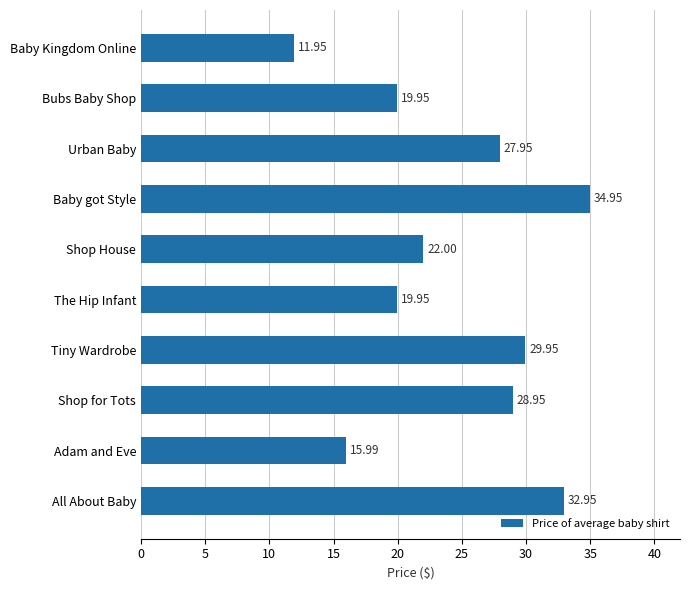

Which label corresponds to the largest value in the chart?

Baby got Style